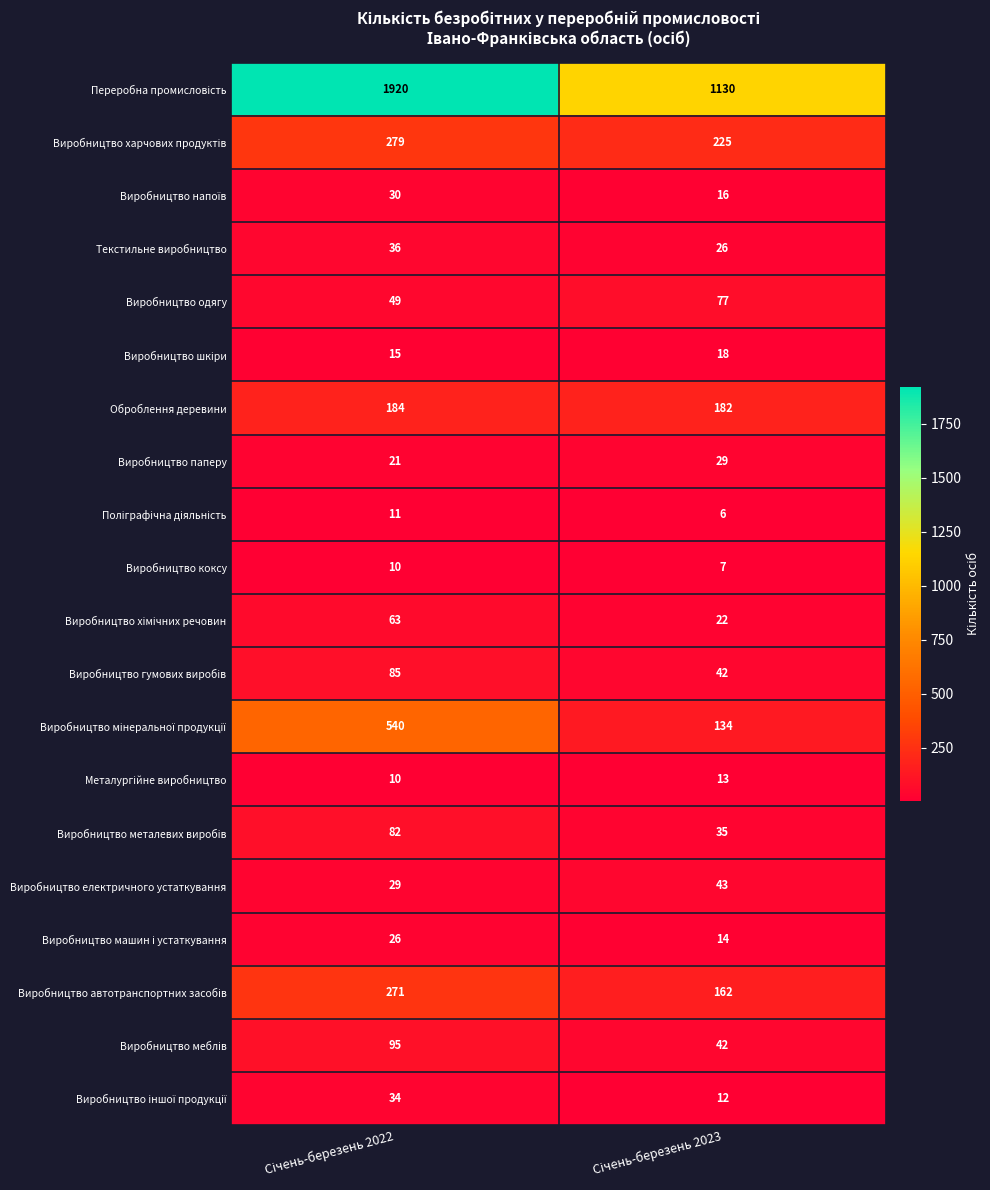

Count the number of data series in this chart.

20